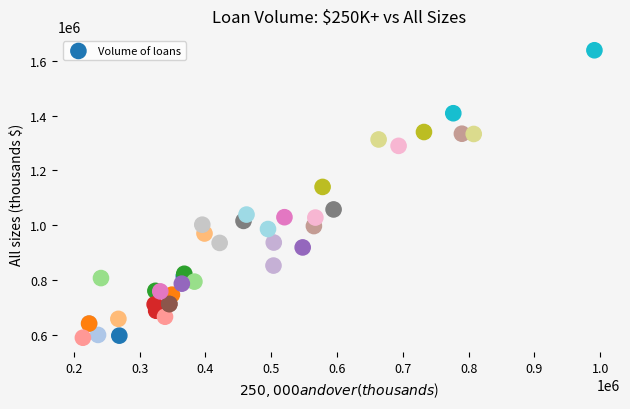

What Y value in the scatter plot is closest to 1114431?

1140199